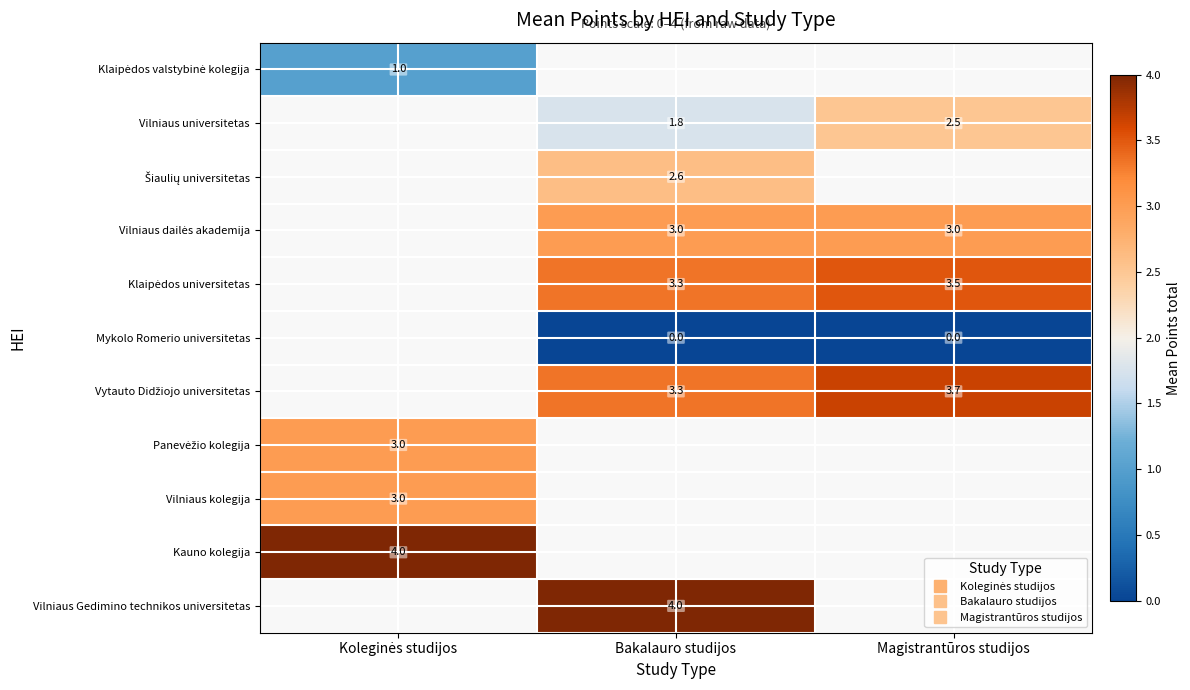

How many values in the Klaipėdos universitetas series exceed 3?

2